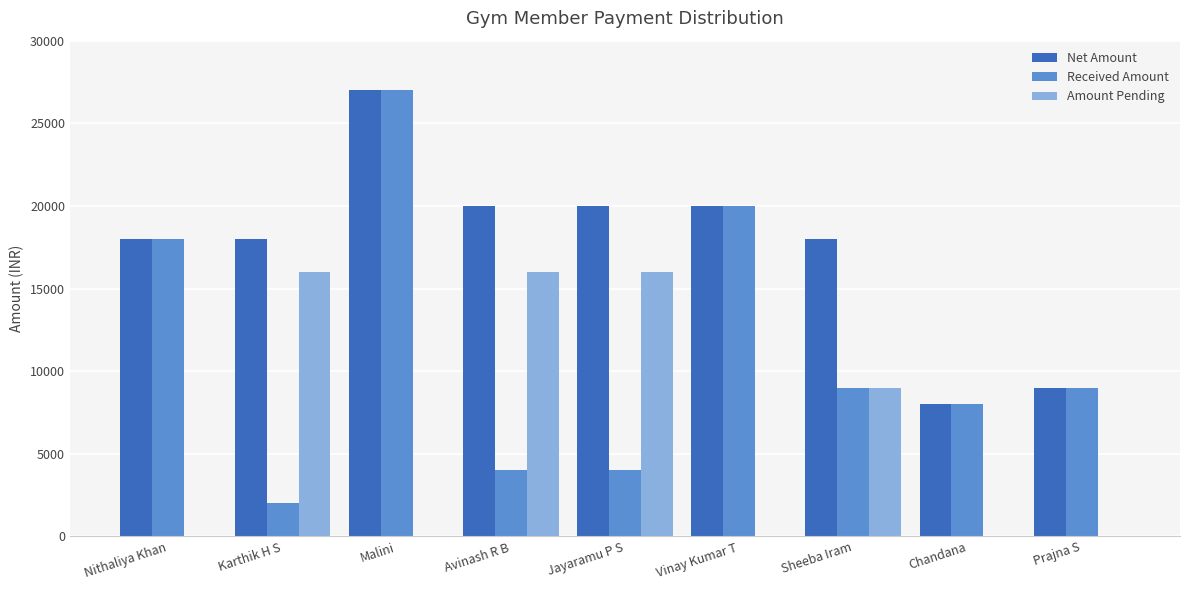

How many data points in Amount Pending are above 0?

4